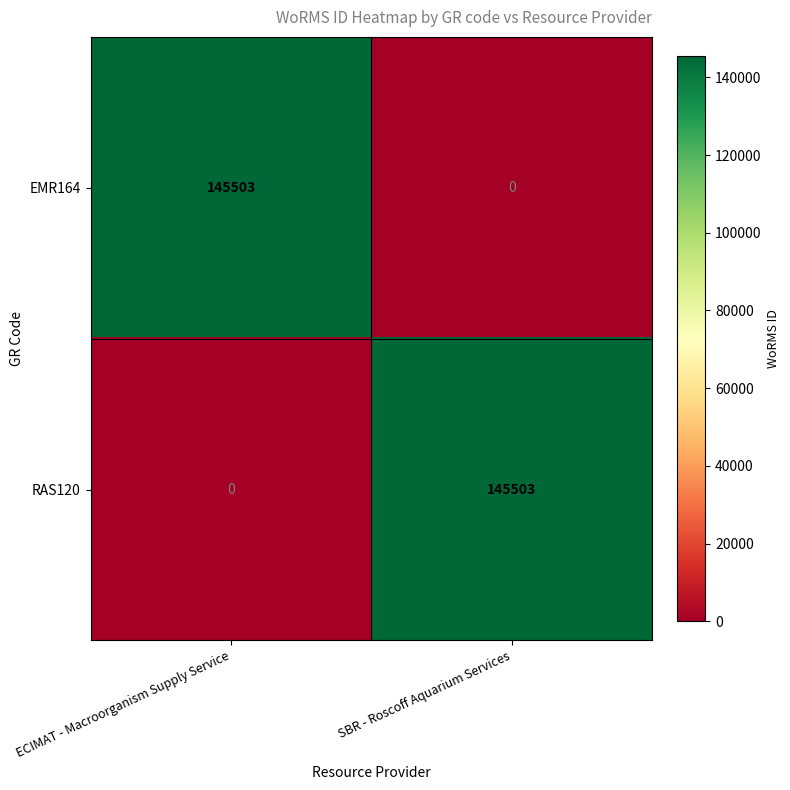

Rank the series at SBR - Roscoff Aquarium Services from highest to lowest value.

RAS120, EMR164